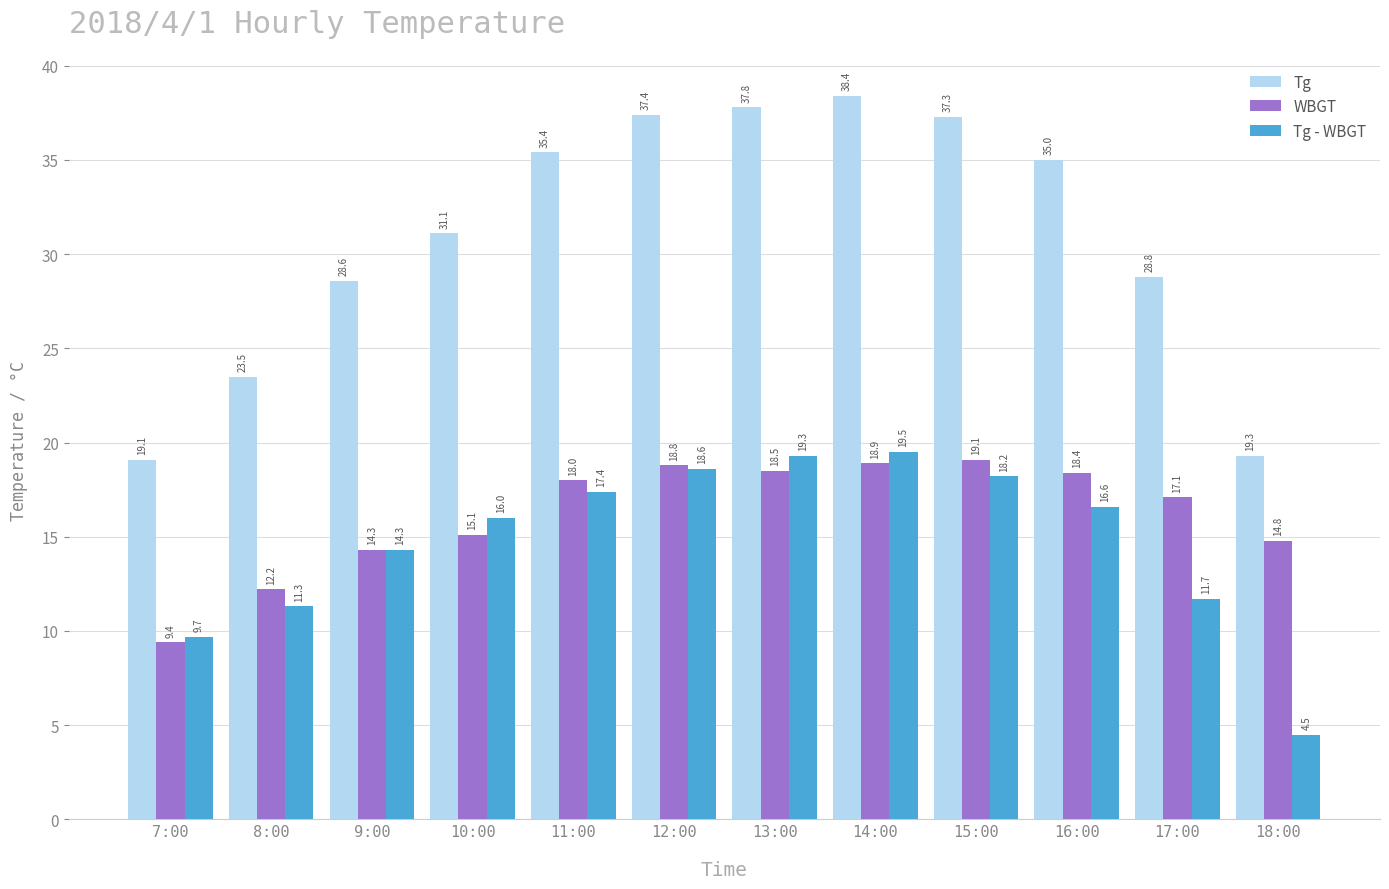

What is the greatest value displayed?

38.4